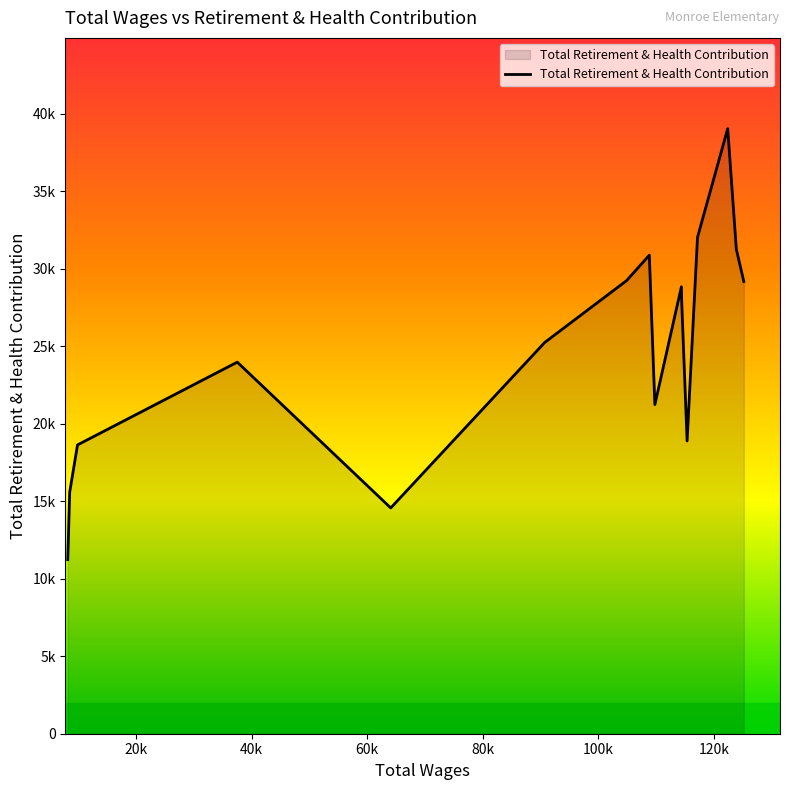

Does the chart display data point markers on the line(s)?

No